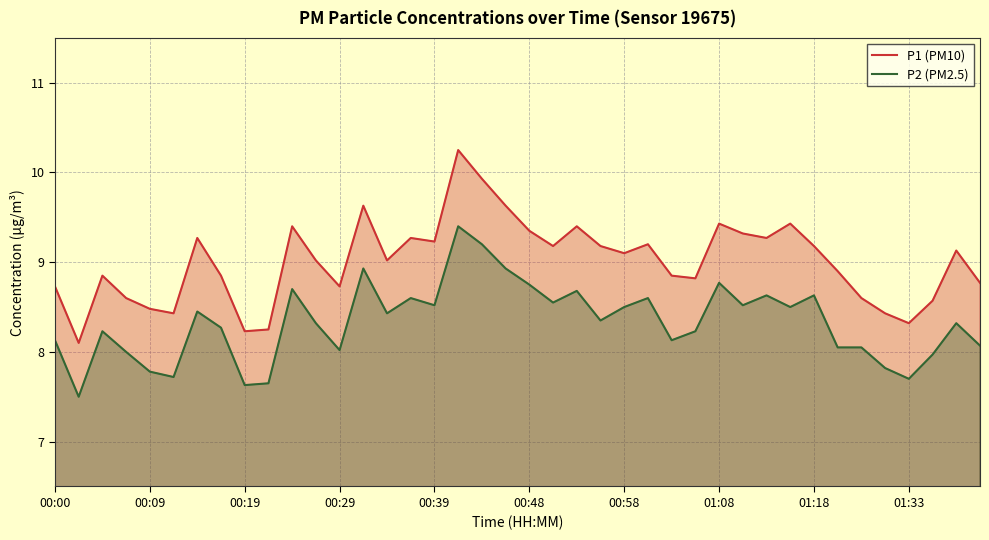

True or false: P1 (PM10) has more than 2 points higher than both neighbors.

True